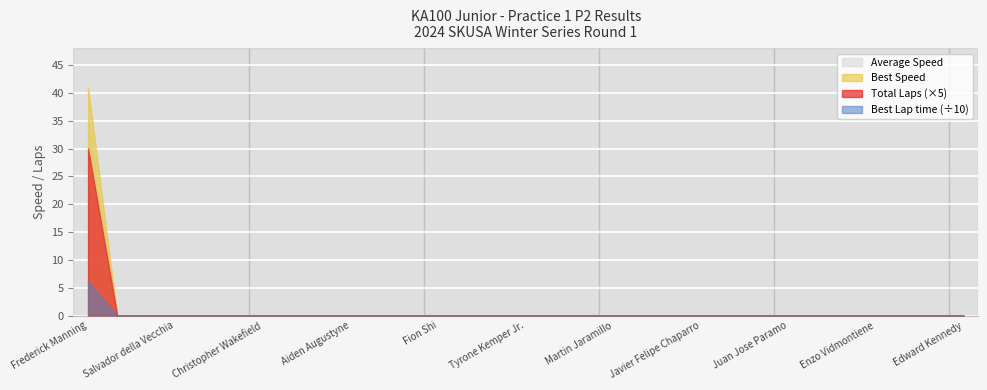

What position from the left is Tyrone Kemper Jr.?

16